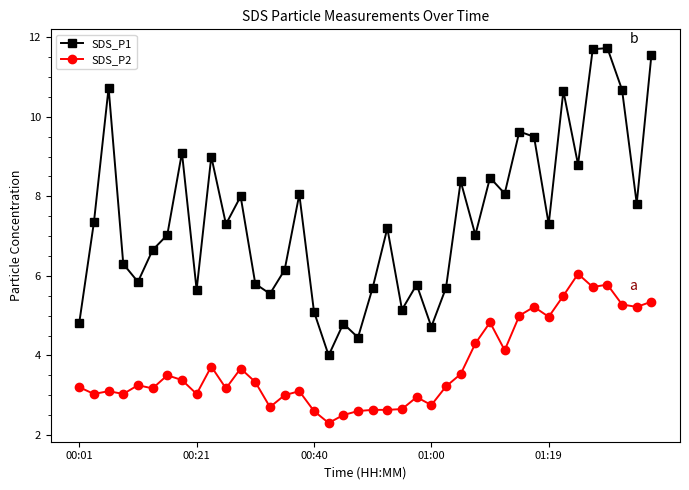

Which series has the largest total across all categories?

SDS_P1